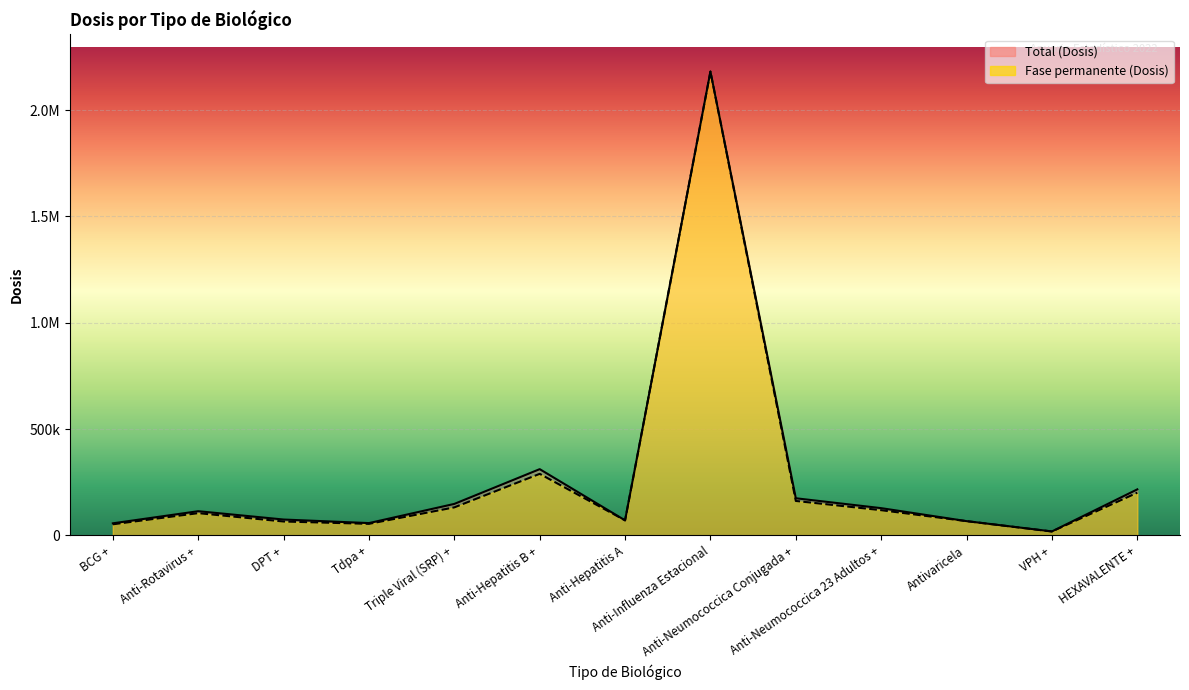

Reading left to right, what are all the values shown in this chart?

Total (Dosis): 56658	113657	74503	57761	147961	311475	70607	2181817	174541	128019	66927	18500	216363
Fase permanente (Dosis): 52039	104487	65206	54130	131639	289423	70607	2181817	161890	118414	66927	18166	200755